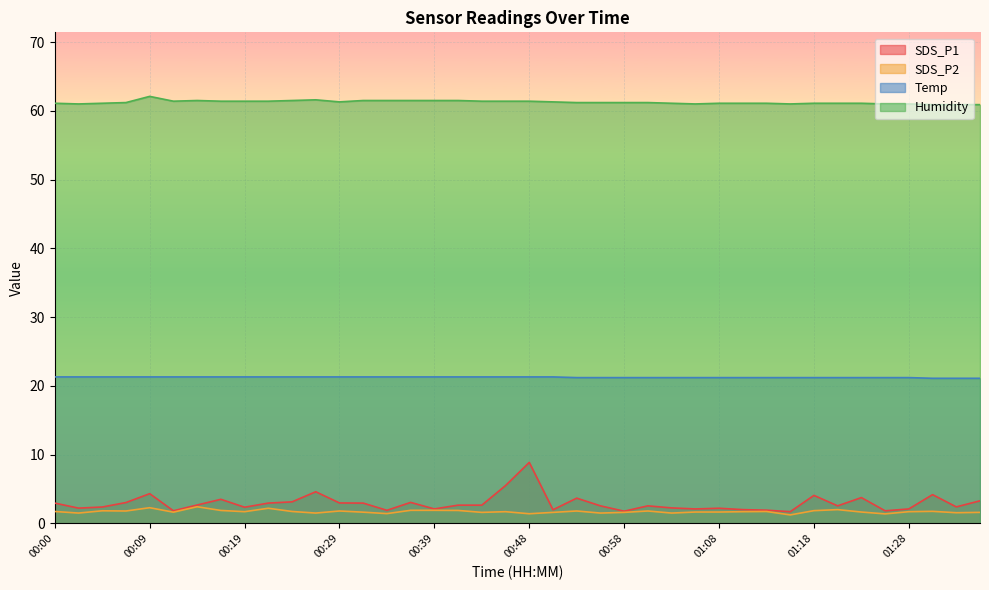

What are all the series names shown in the legend?

SDS_P1, SDS_P2, Temp, Humidity